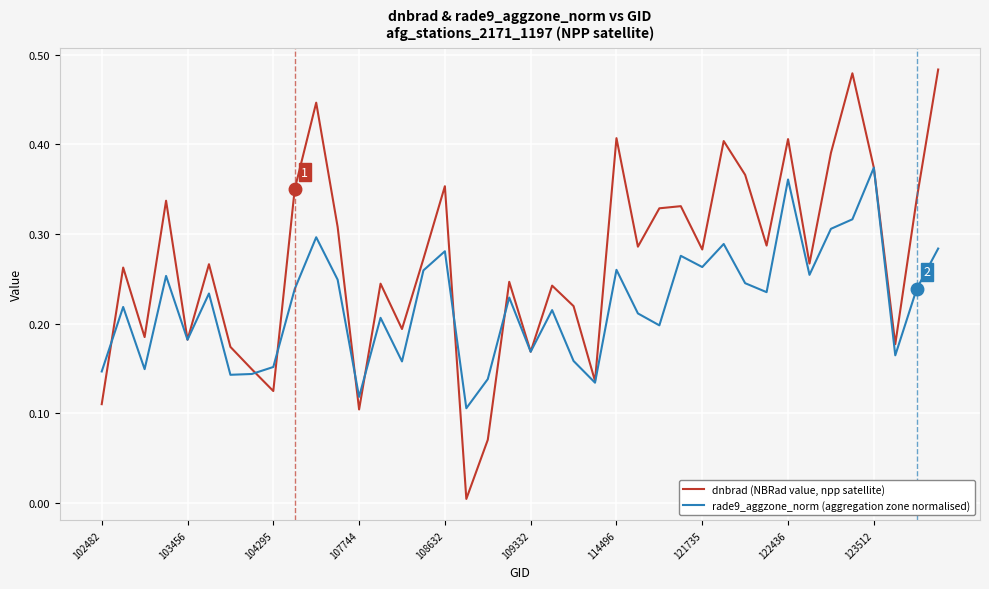

List the series in order of their peak value, highest first.

dnbrad (NBRad value, npp satellite), rade9_aggzone_norm (aggregation zone normalised)